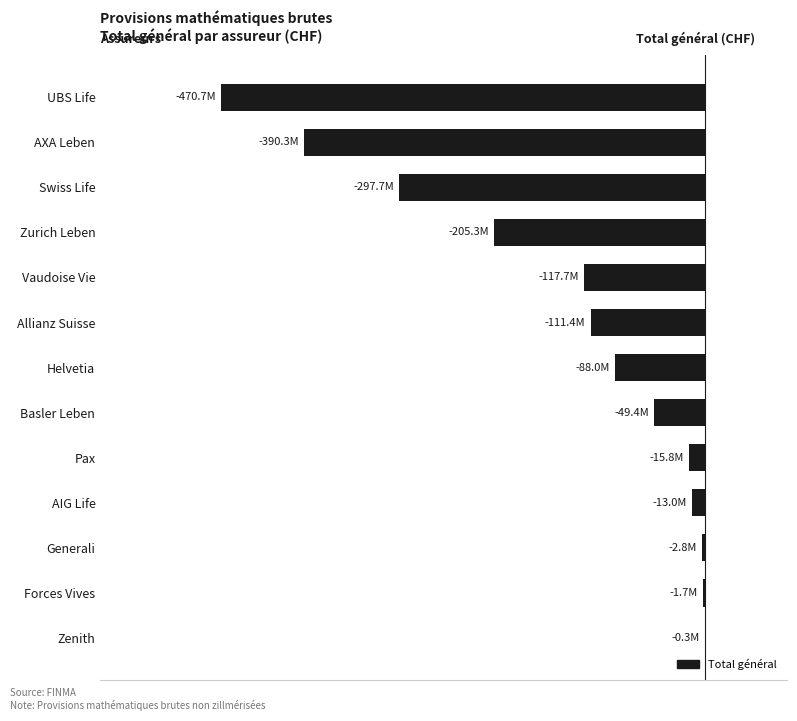

At which label is the value closest to -235509051?

Zurich Leben